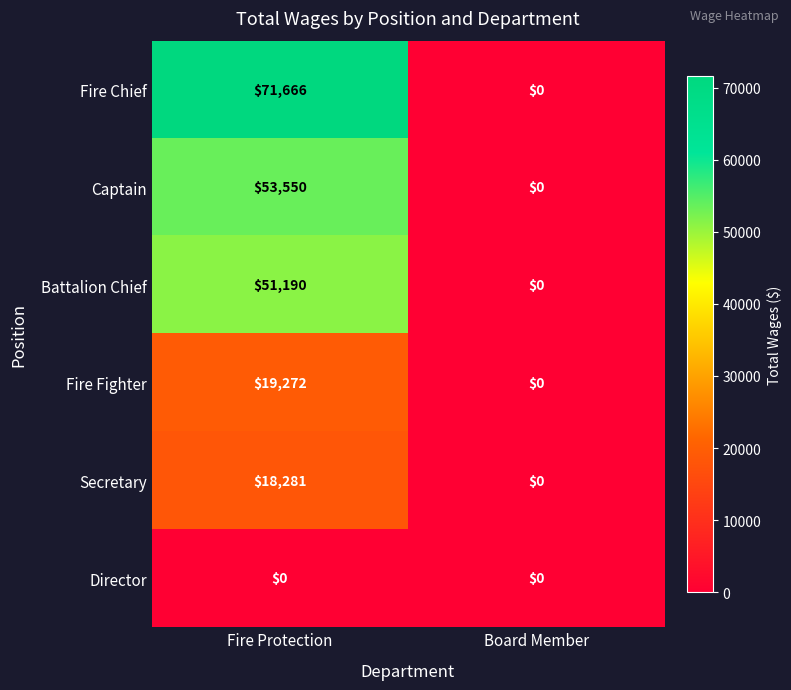

Is it true that Fire Fighter equals 0 at Board Member?

True